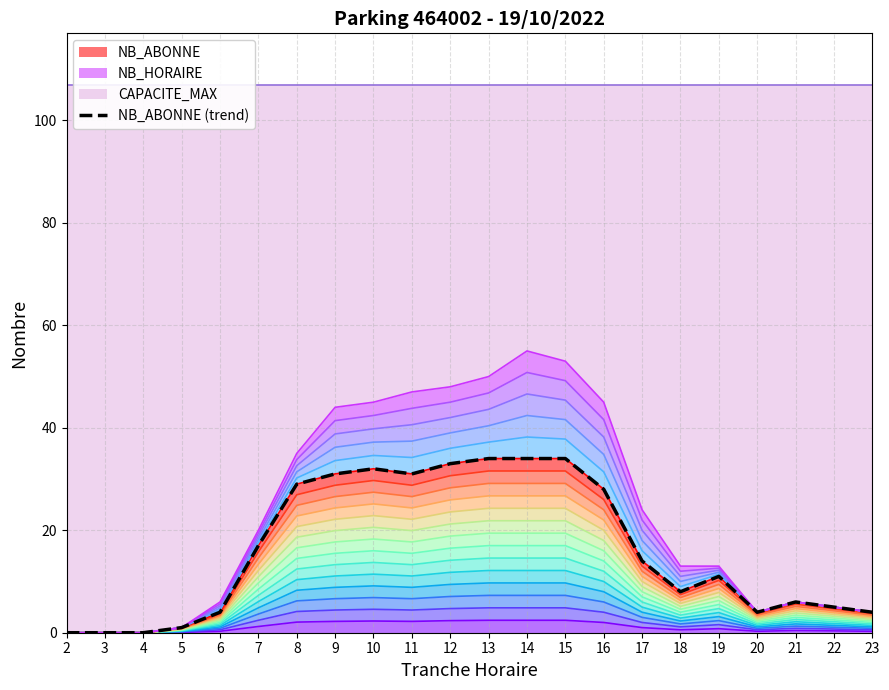

How many data points are less than 14?

11